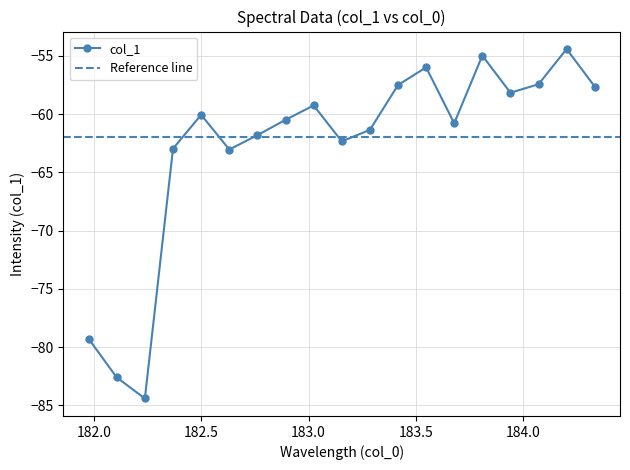

What is the label of the 19th point from the right?

181.9732053322